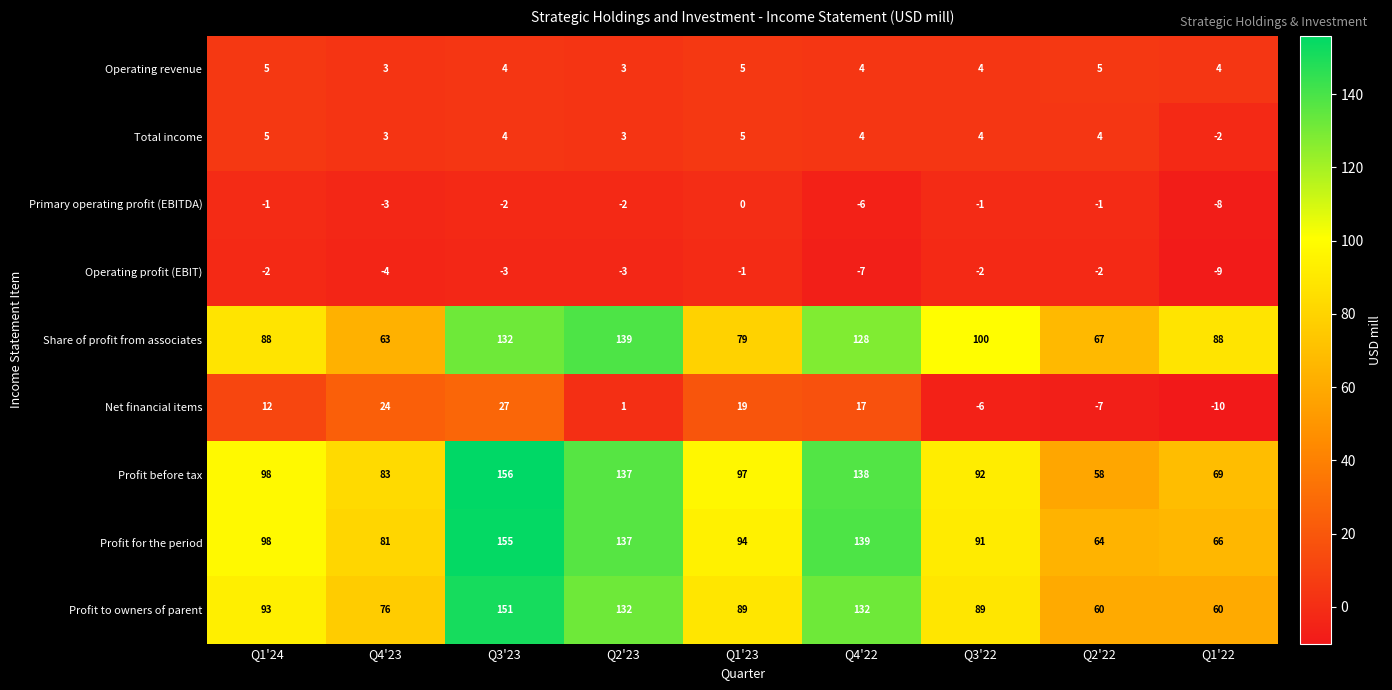

What is the total value across all series at Q1'22?

258